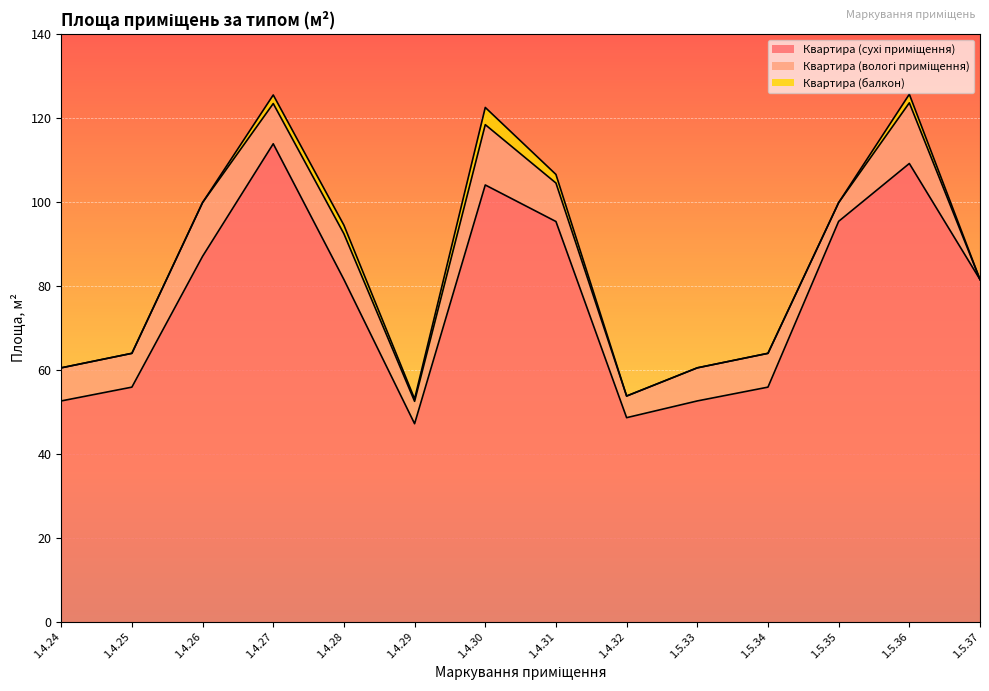

At 1.5.35, list the series in order from largest to smallest.

Квартира (сухі приміщення), Квартира (вологі приміщення), Квартира (балкон)